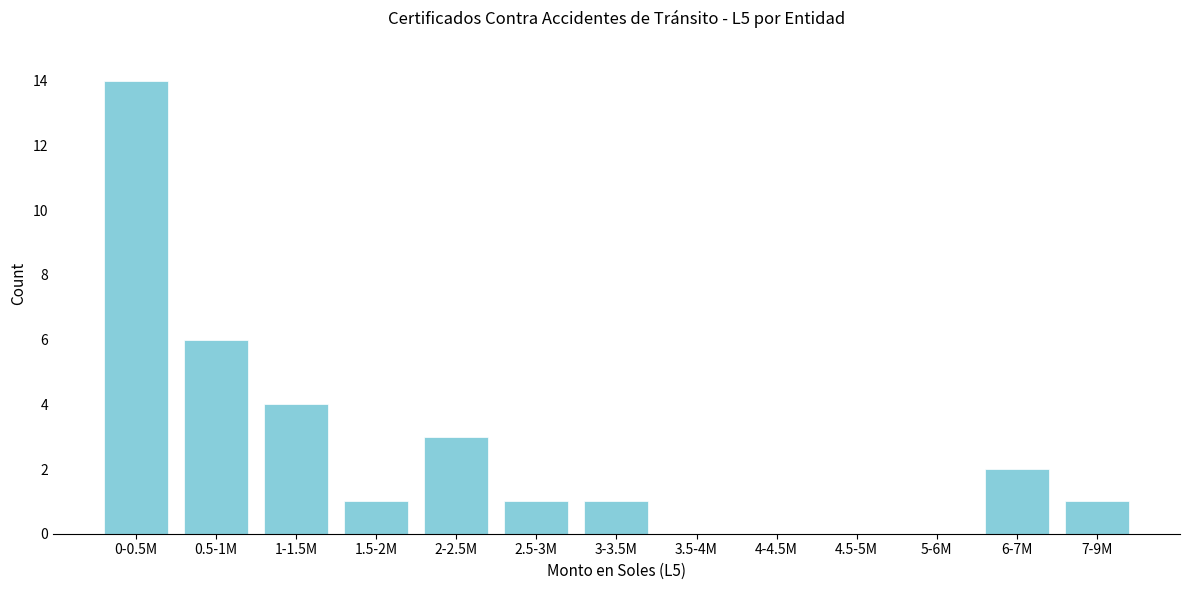

Reading left to right, extract all data points from this chart.

0-0.5M=14	0.5-1M=6	1-1.5M=4	1.5-2M=1	2-2.5M=3	2.5-3M=1	3-3.5M=1	3.5-4M=0	4-4.5M=0	4.5-5M=0	5-6M=0	6-7M=2	7-9M=1